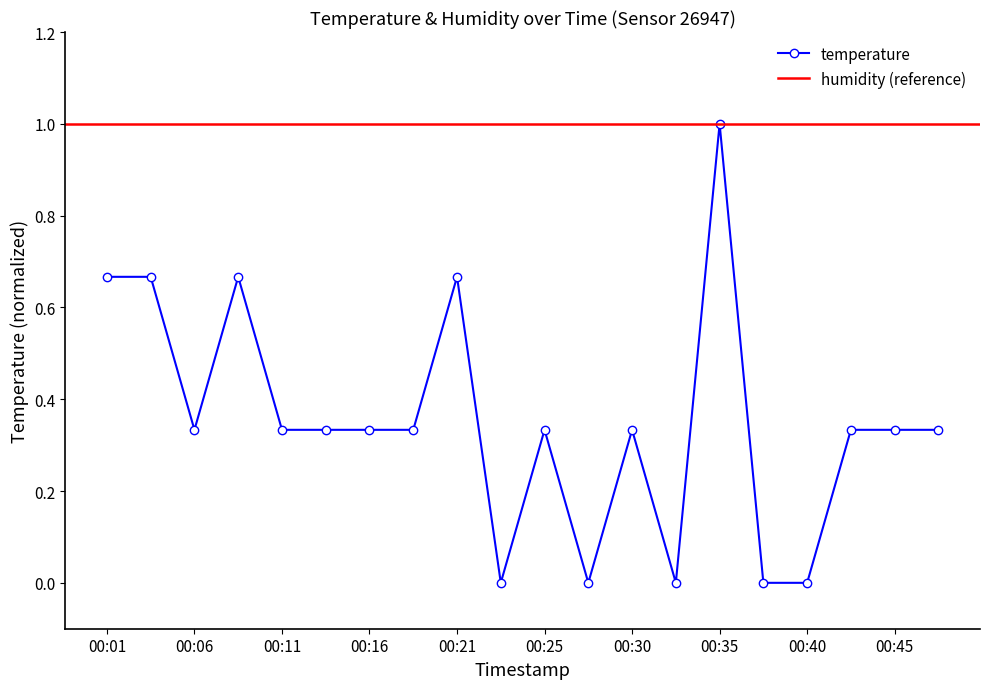

Rank the categories by value from lowest to highest.

00:23, 00:28, 00:33, 00:38, 00:40, 00:06, 00:11, 00:13, 00:16, 00:18, 00:25, 00:30, 00:43, 00:45, 00:47, 00:01, 00:03, 00:08, 00:21, 00:35